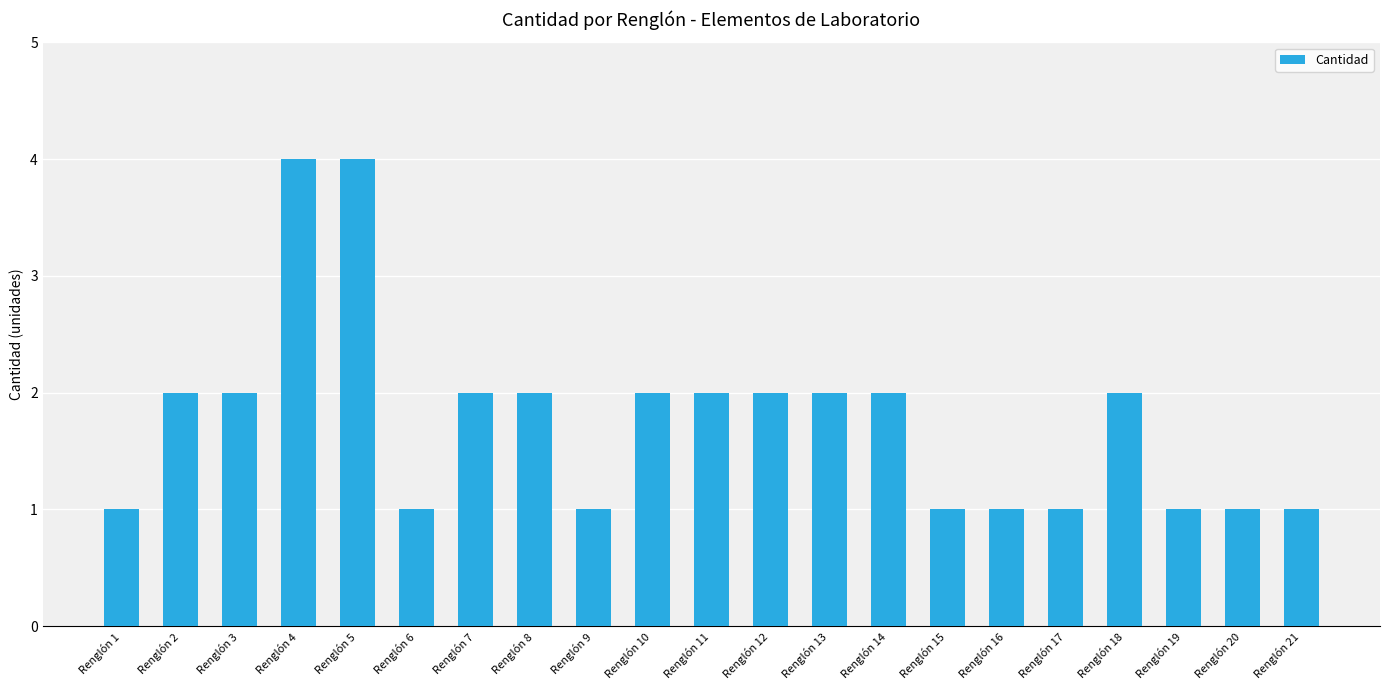

What is the sum of all values?

37